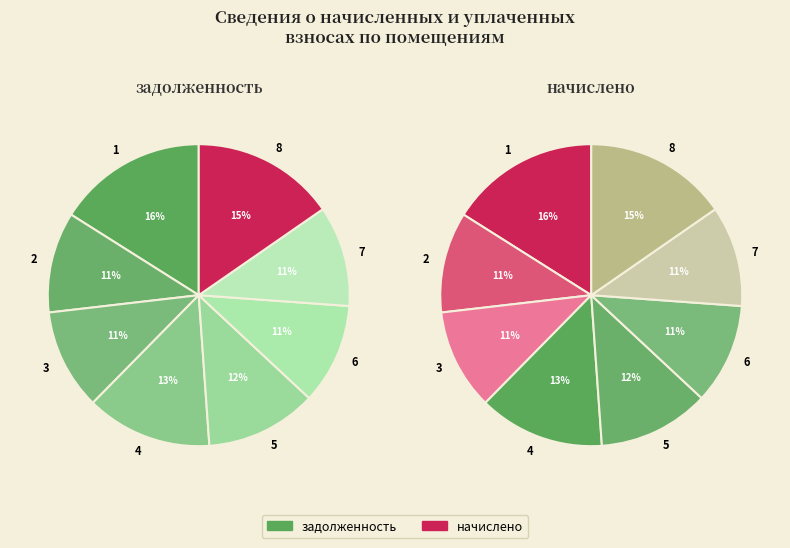

Between 6 and 7, which series saw the biggest shift?

задолженность